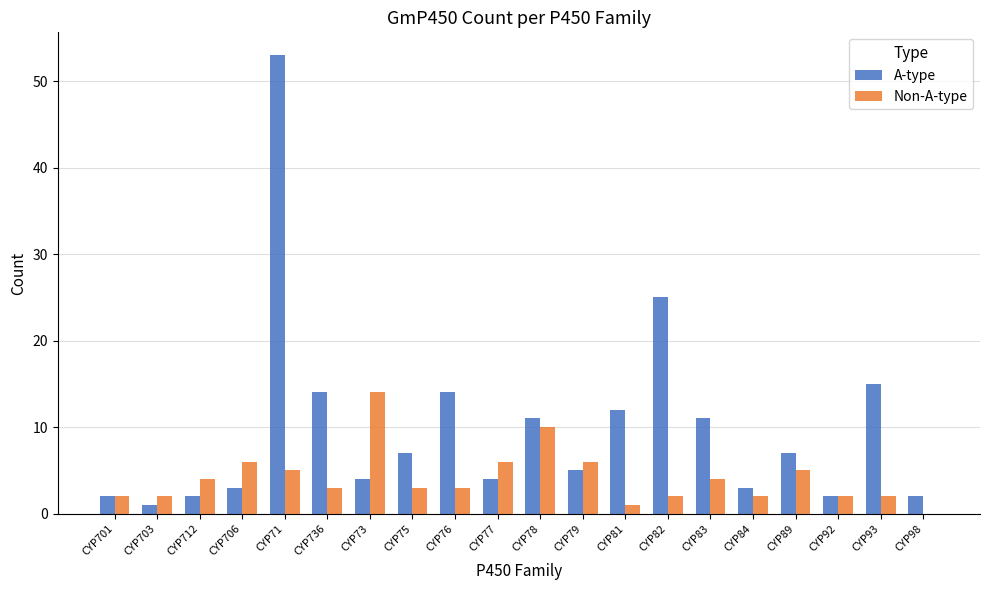

What is the sum of all Non-A-type values?

82